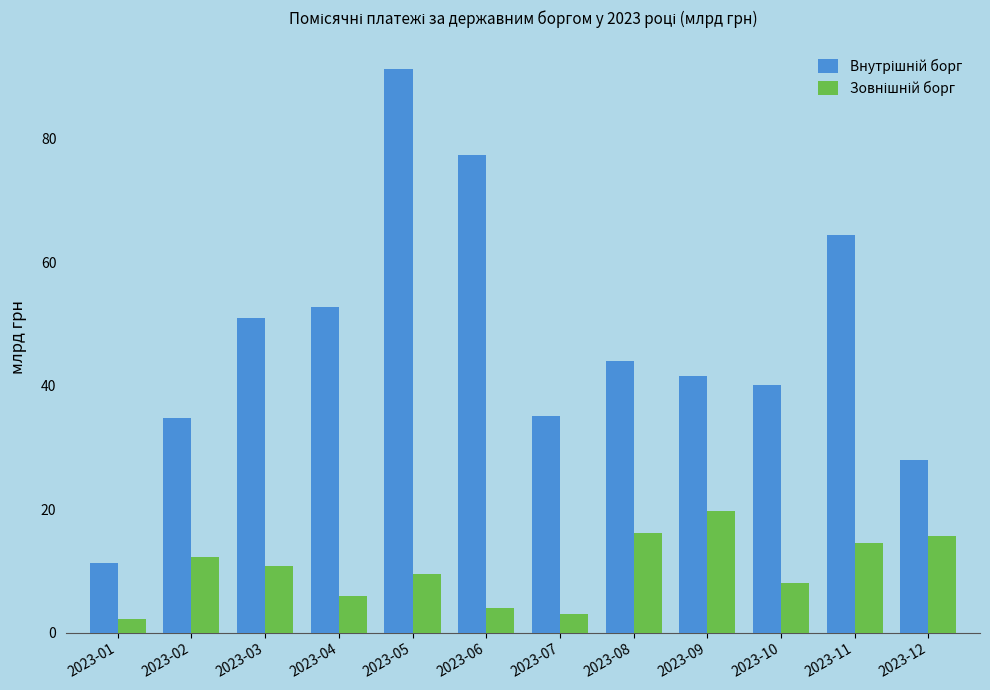

At which category does the chart reach its minimum across all series?

2023-01